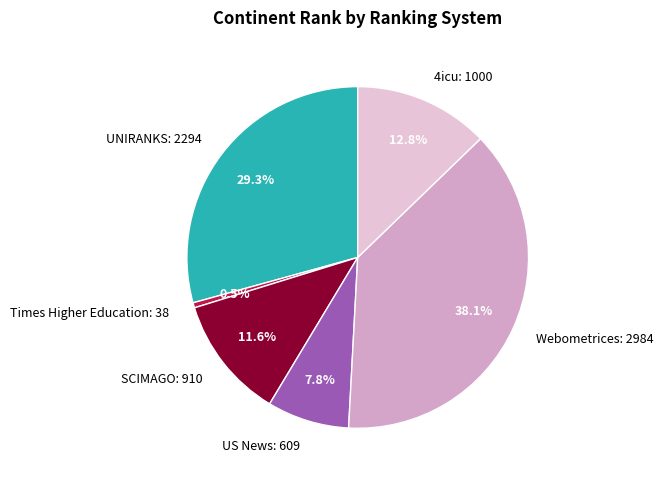

Does UNIRANKS account for over 50% of the chart?

No